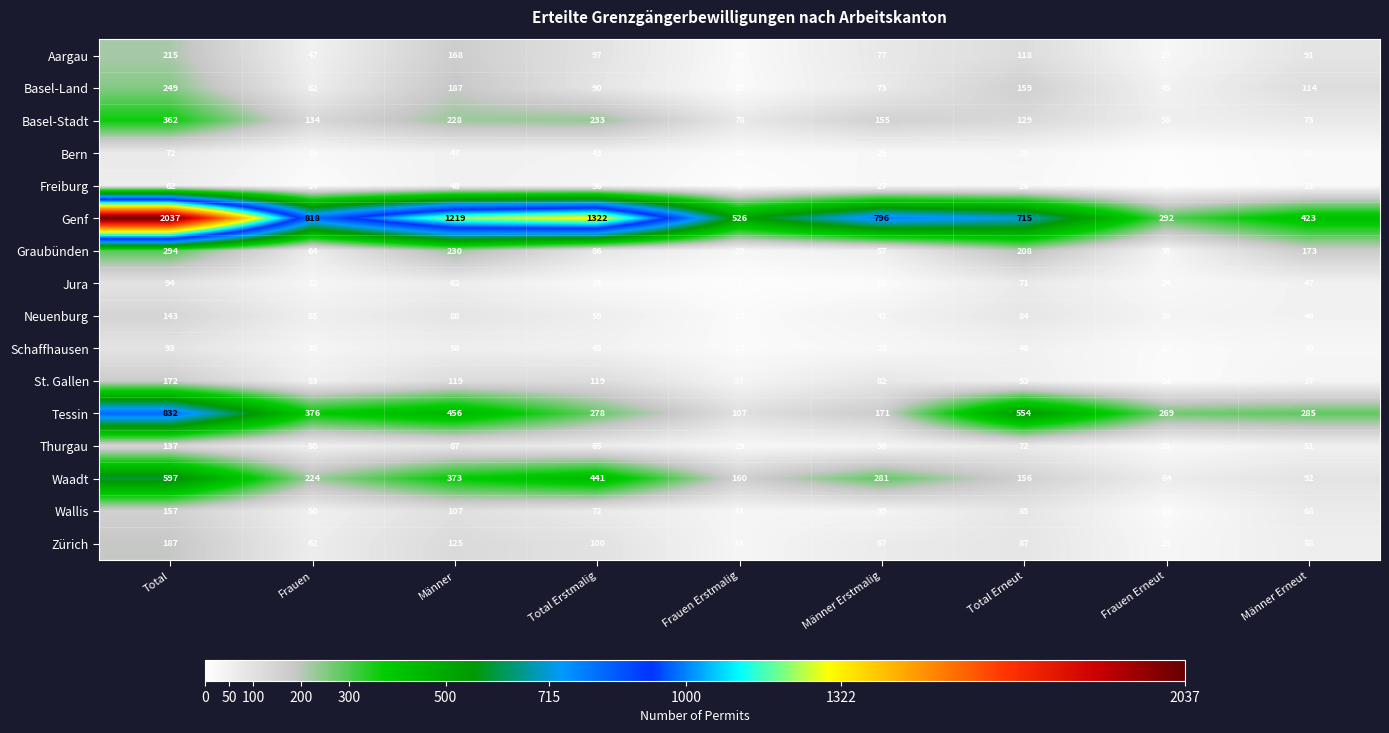

What is the minimum value shown in the chart?

5